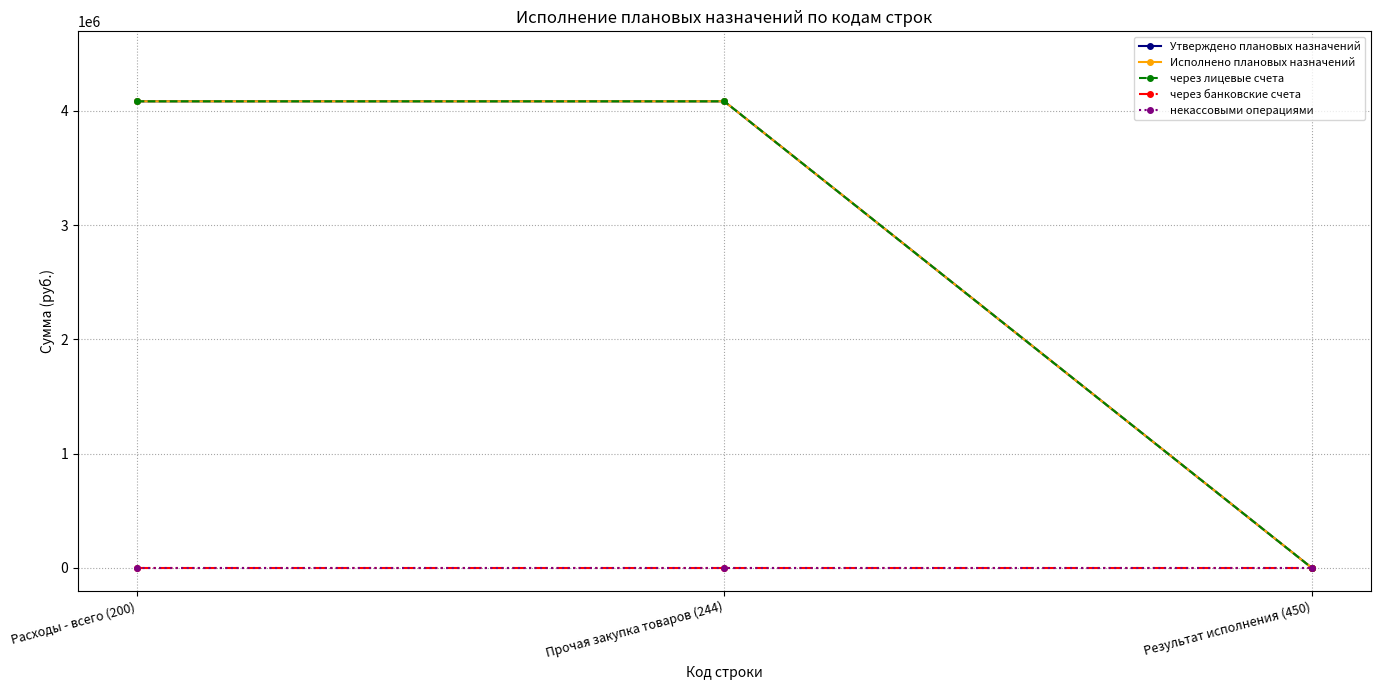

Between Прочая закупка товаров (244) and Результат исполнения (450), which is larger?

Прочая закупка товаров (244)